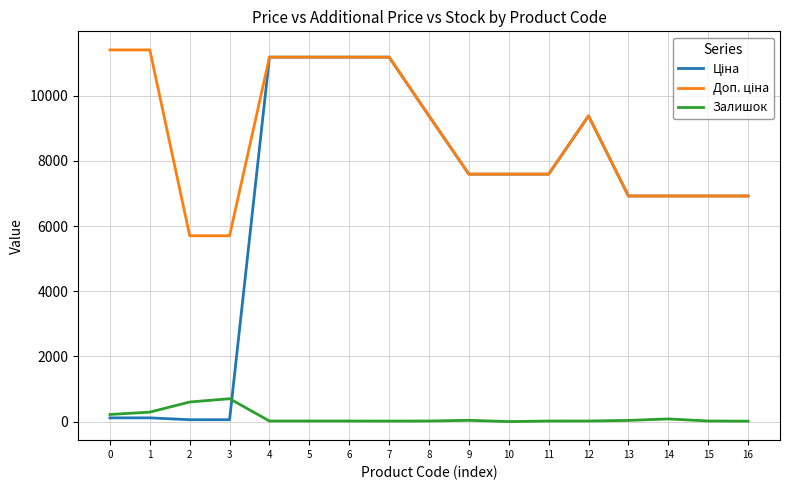

What is the maximum value shown in the chart?

11410.0